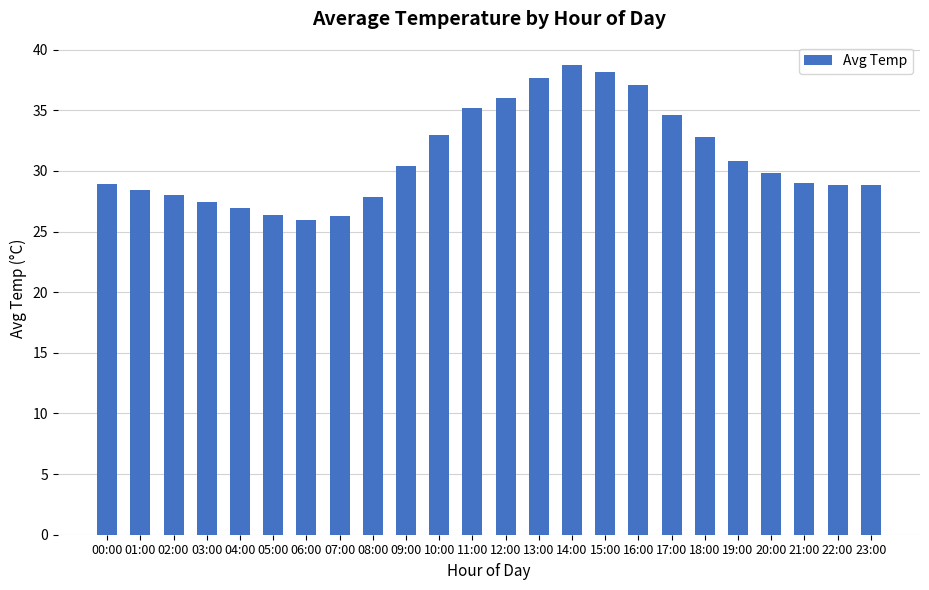

What is the sum of all values?

746.9